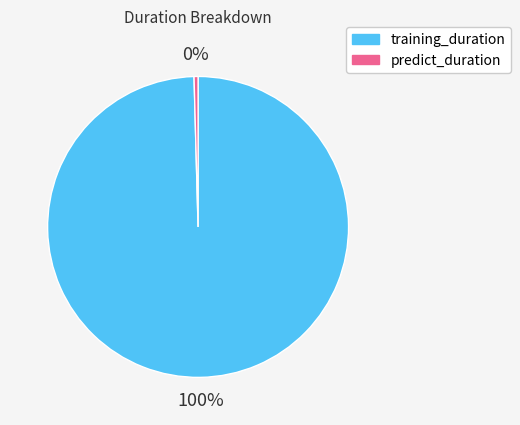

Which has a higher value, training_duration or predict_duration?

training_duration